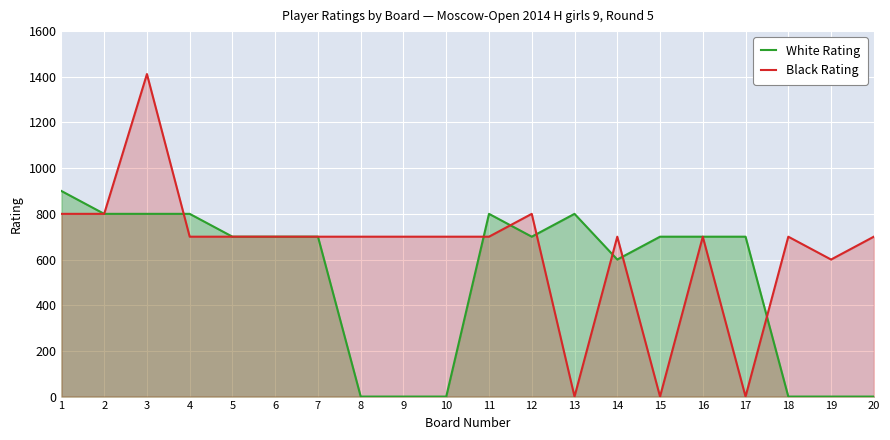

Which has a higher value, 15 or 3?

3